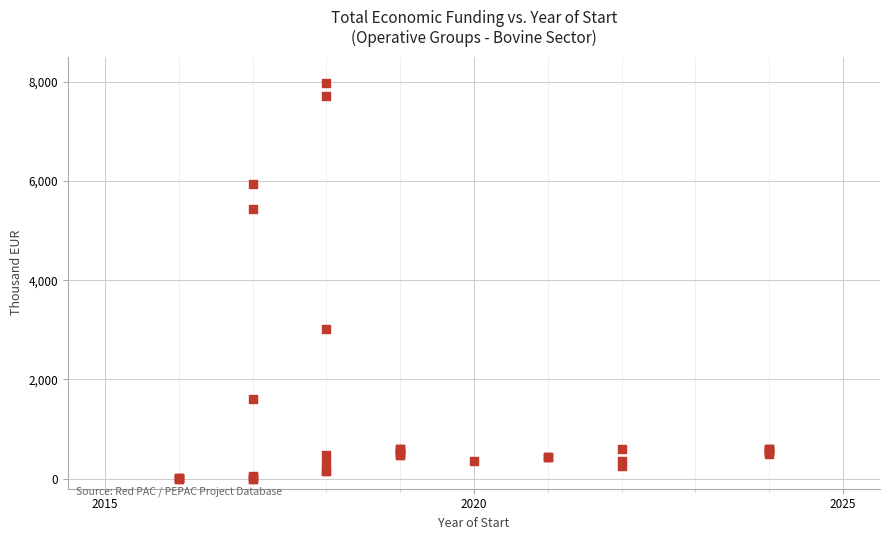

What Y value in the scatter plot is closest to 3991?

3013.9